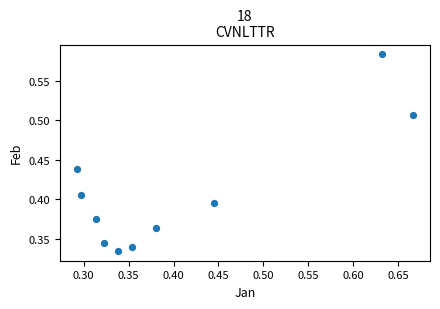

How many points are shown in the scatter plot?

10